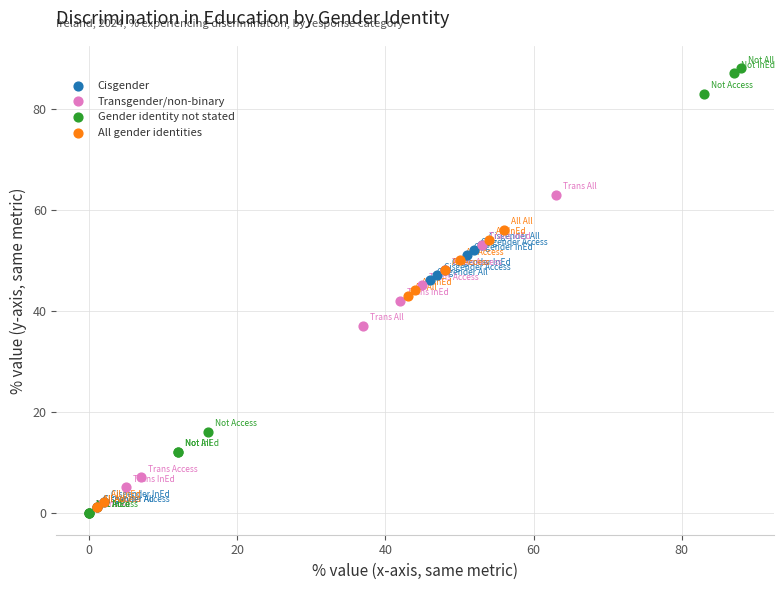

Which series contains the highest Y value?

Gender identity not stated